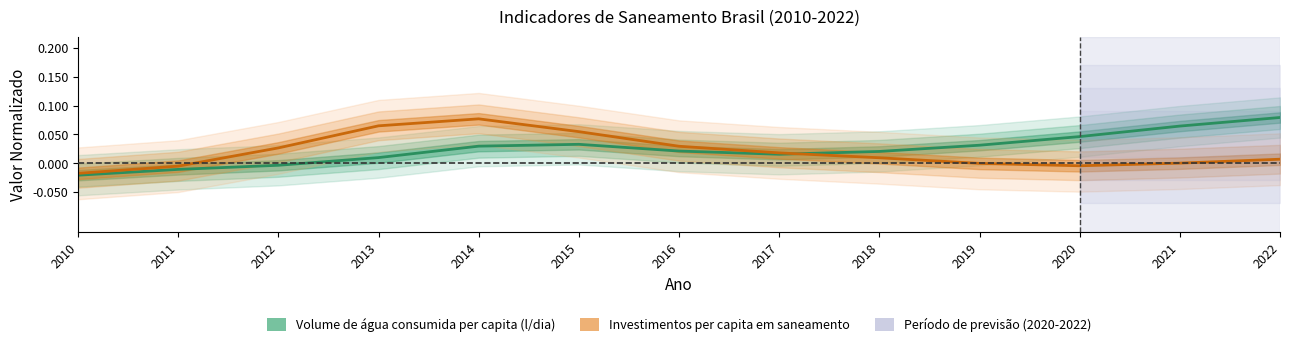

How many intersections are there between Volume de água consumida per capita (l/dia) and Investimentos per capita em saneamento?

1